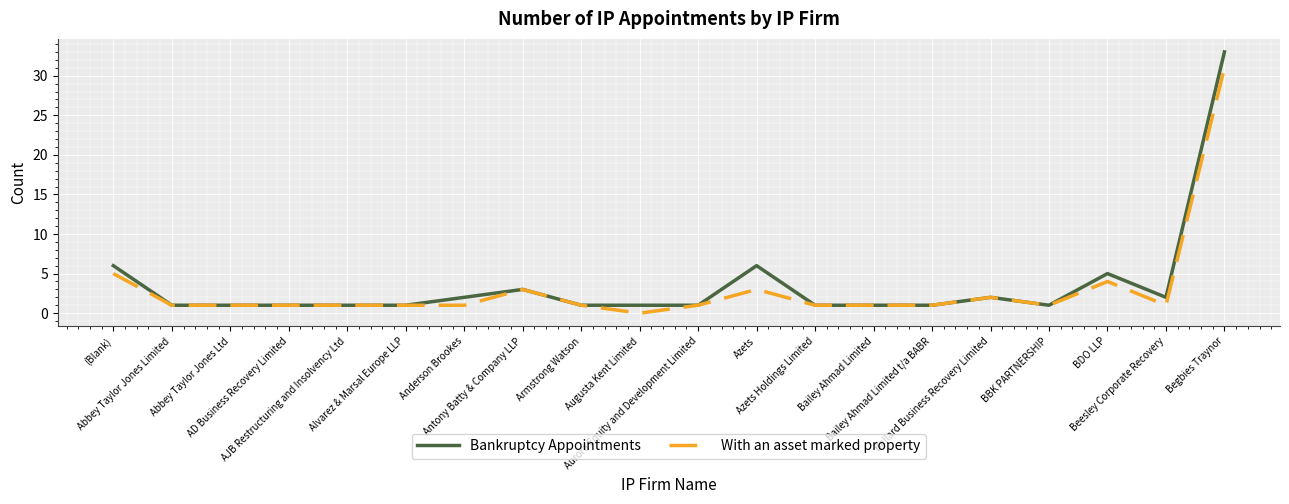

Which series has the largest range (max minus min)?

Bankruptcy Appointments